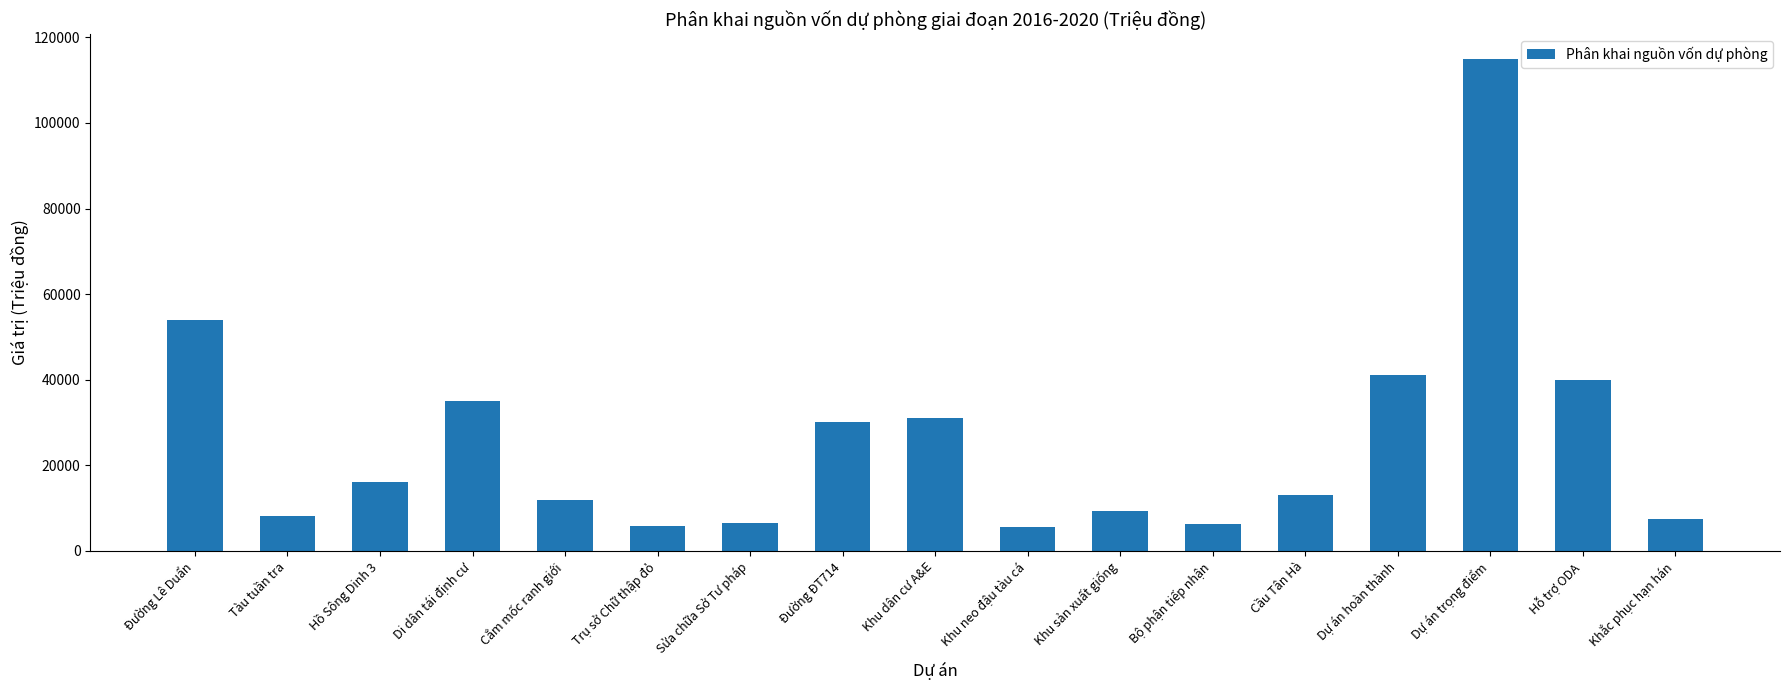

Which category has the highest value across all series?

Dự án trọng điểm